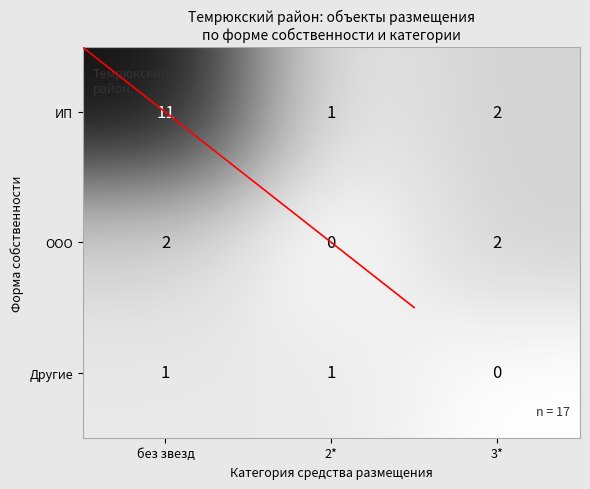

Reading left to right, extract all data points from this chart.

ИП: 11	1	2
ООО: 2	0	2
Другие: 1	1	0